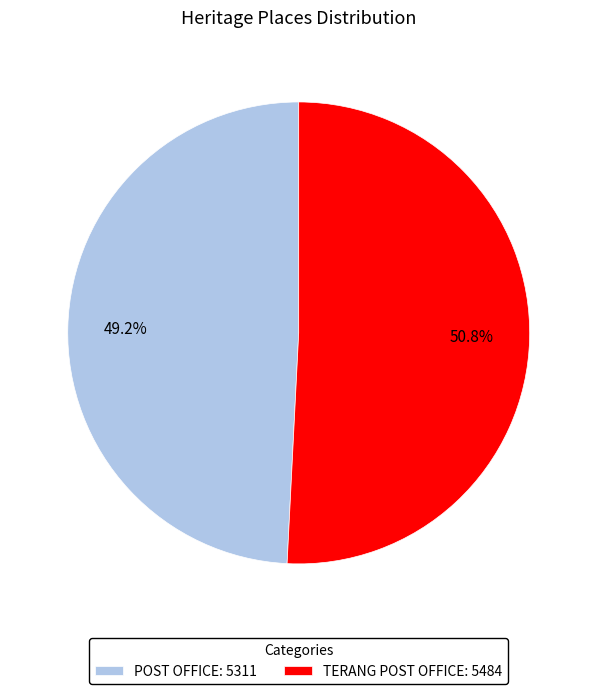

True or false: POST OFFICE accounts for 63% of the total.

False